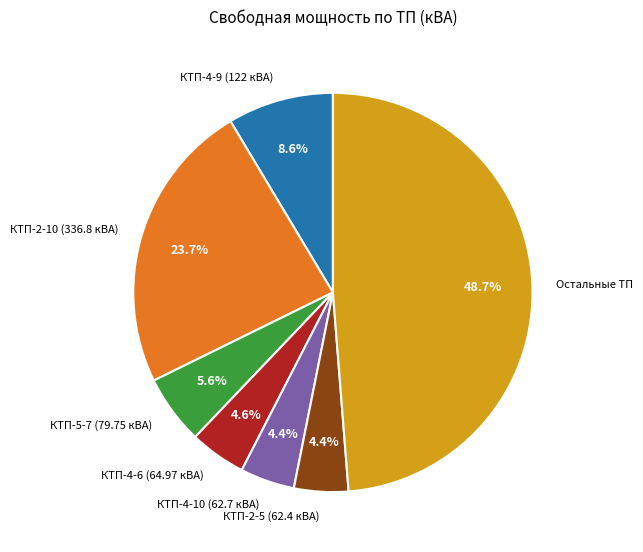

What portion of the pie excludes Остальные ТП?

51.3%